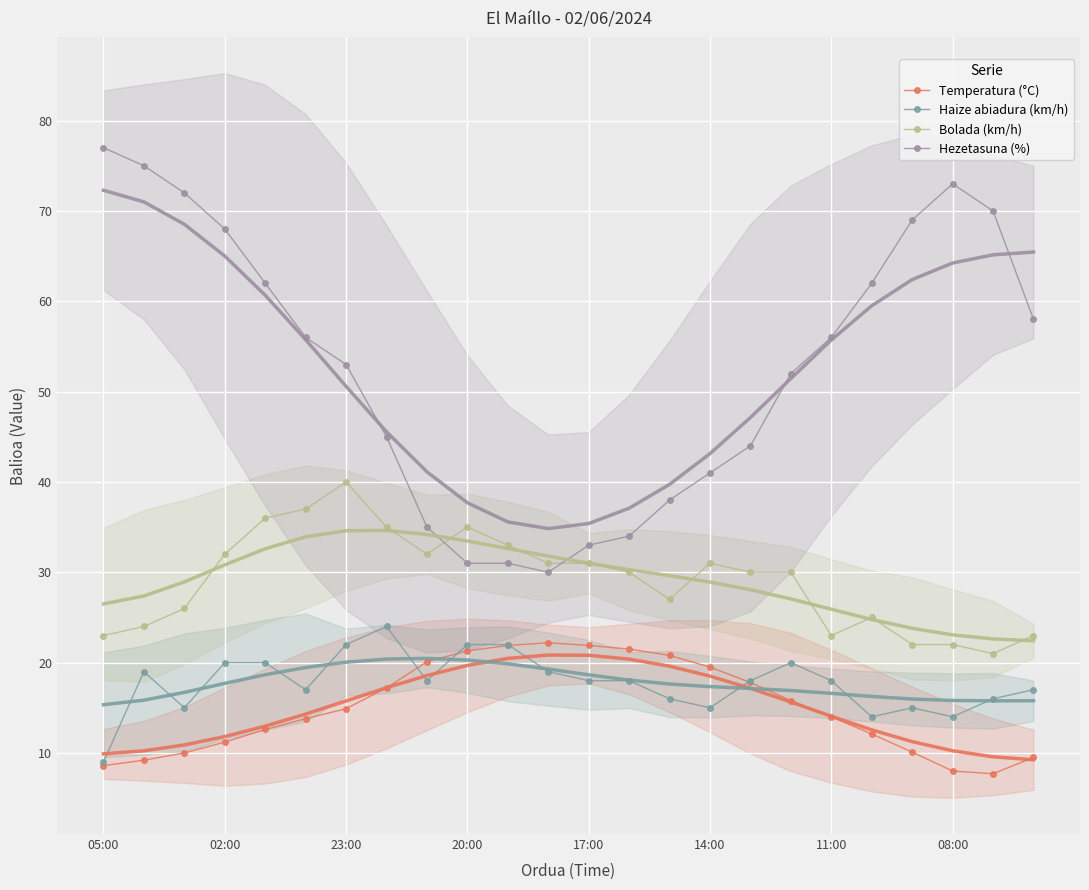

What is the sum of all Temperatura (°C) values?

361.7